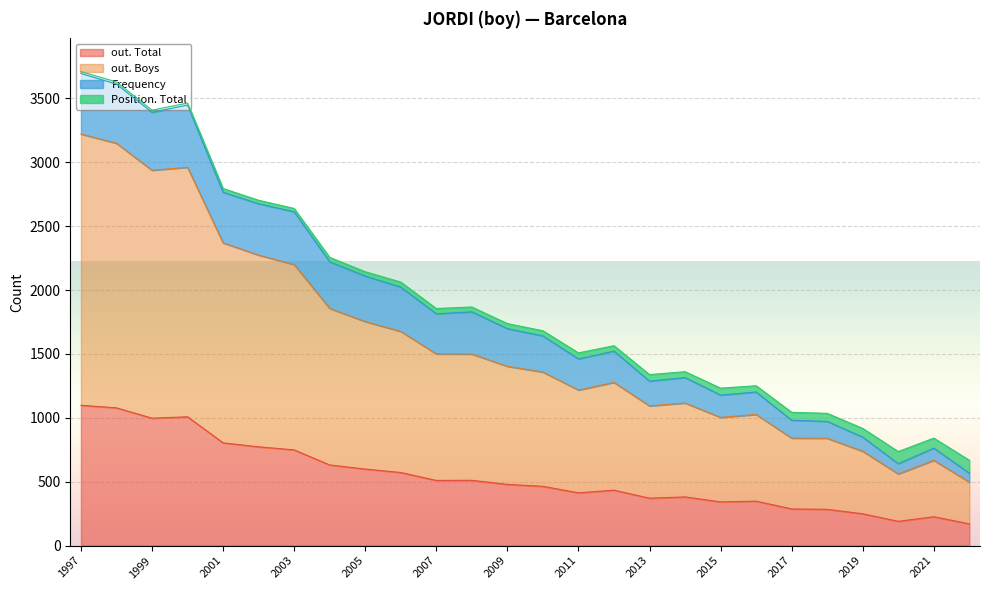

True or false: out. Total has a value of 358 at 2021.

False